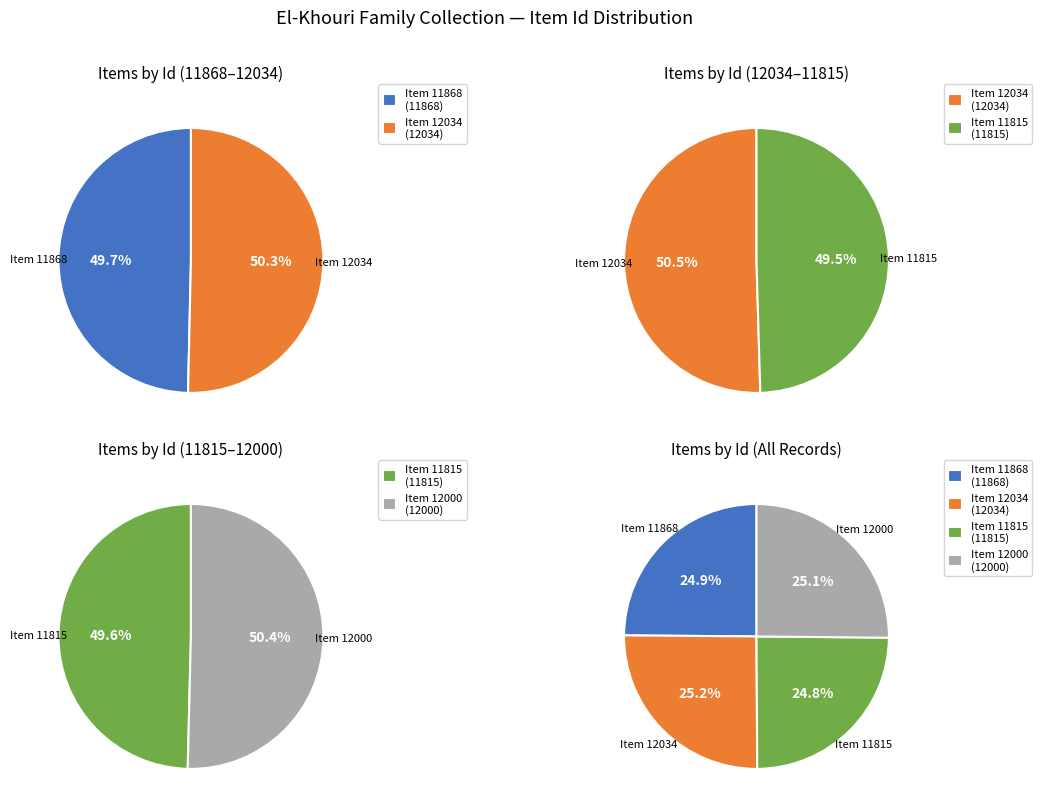

What is the change in value from El-Khouri Family (11868) to El-Khouri Family (12034)?

+166